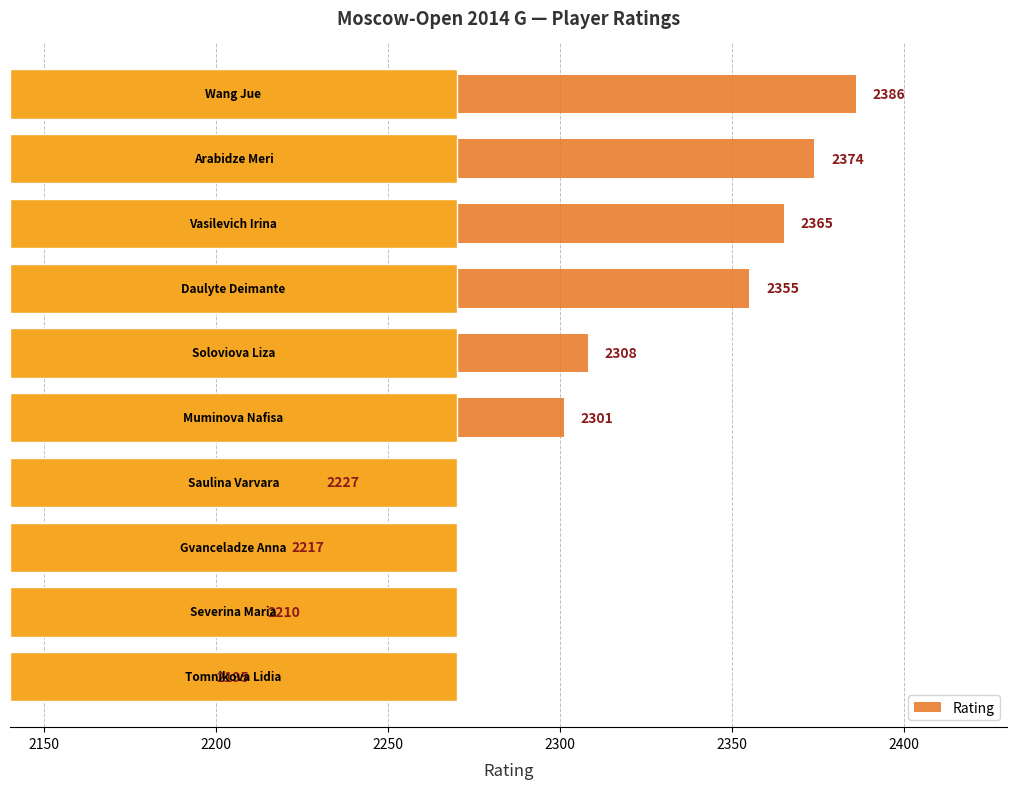

How many distinct data groups are displayed?

1